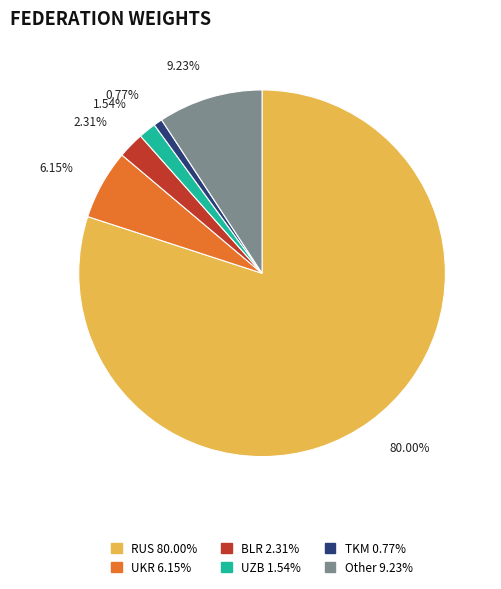

Do UZB and TKM together represent more than half of the pie?

No